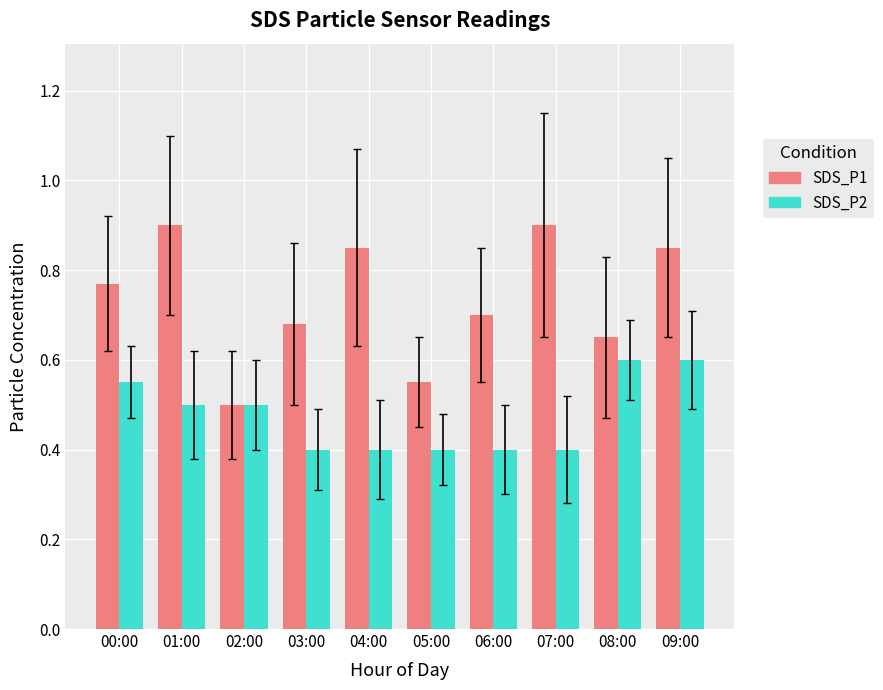

What is the average value of the SDS_P2 series?

0.5